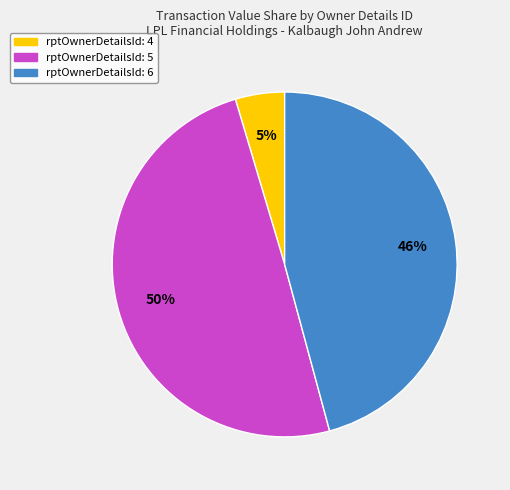

To the nearest percent, what is the average slice percentage?

33%